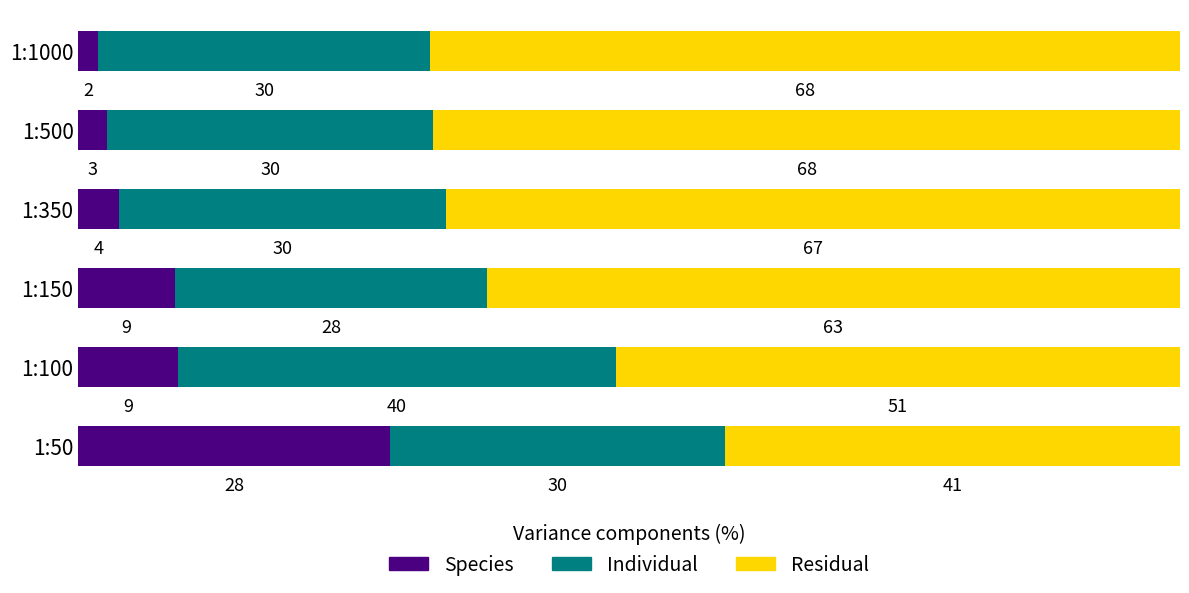

What is the difference between the second highest and second lowest values in the Residual series?

16.6